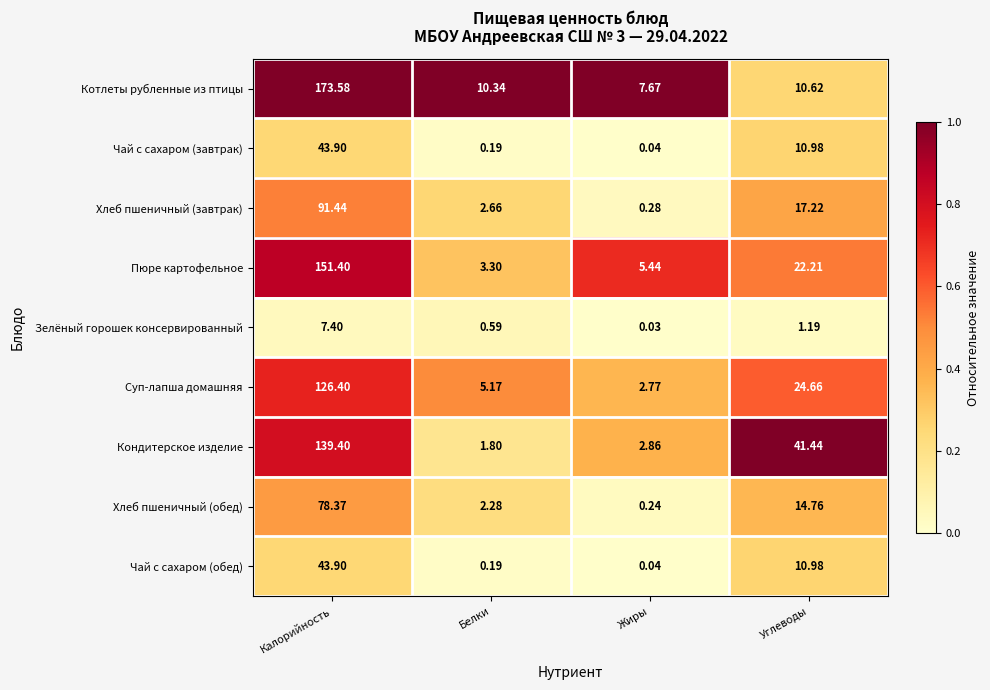

Which category has the highest value across all series?

Калорийность